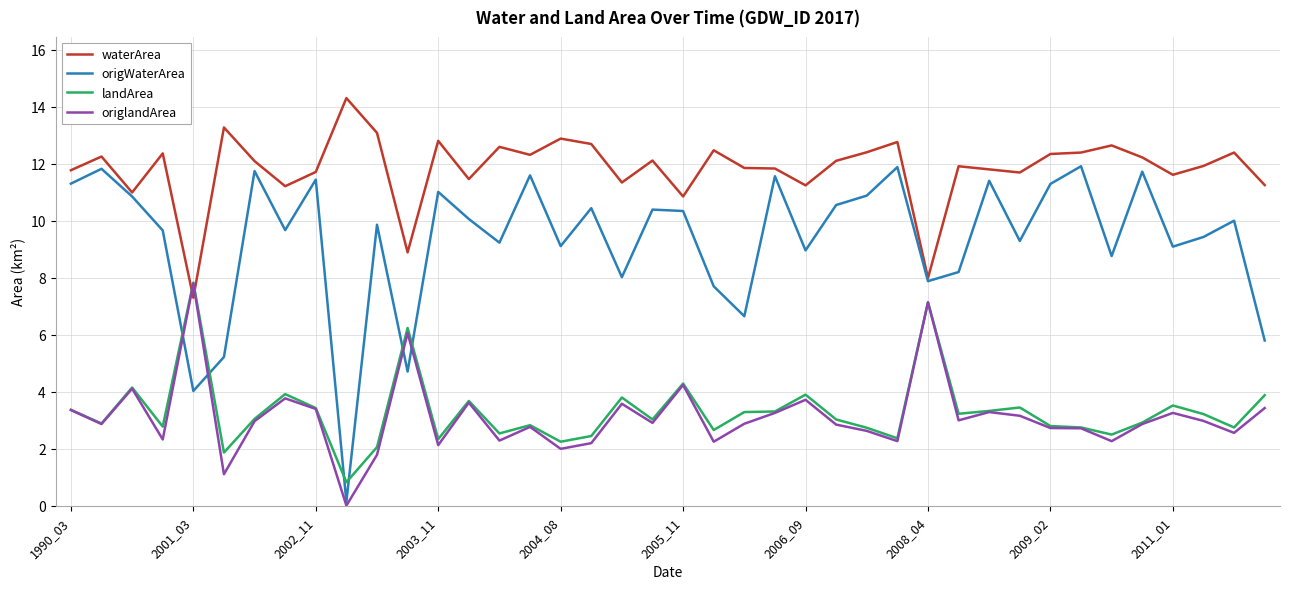

Which series has the widest spread of values?

origWaterArea